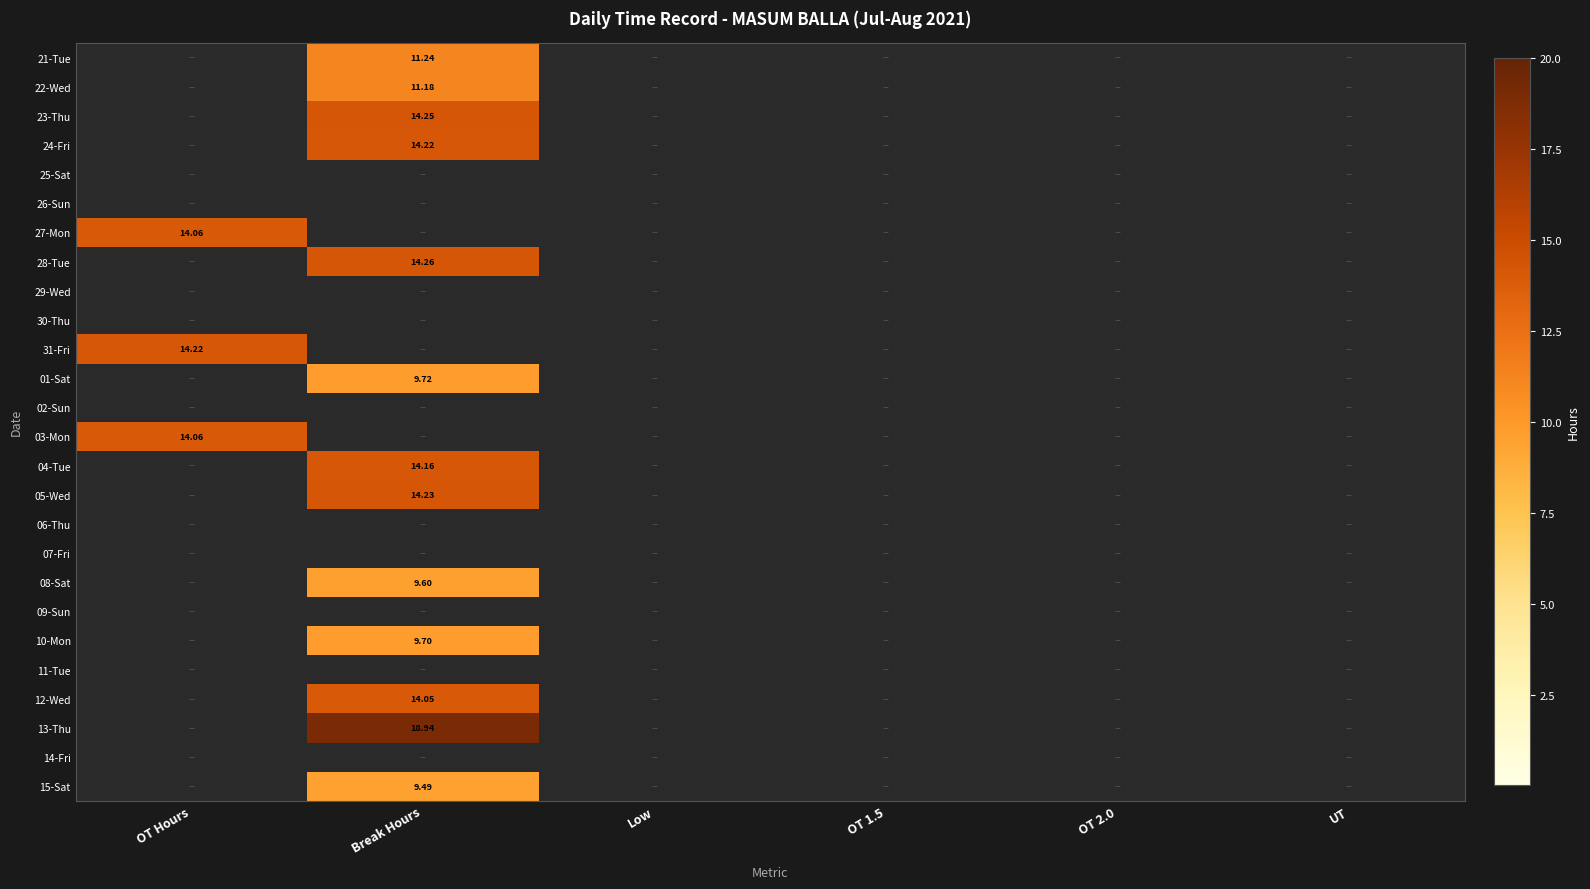

At which category is the sum across all series the highest?

Break Hours